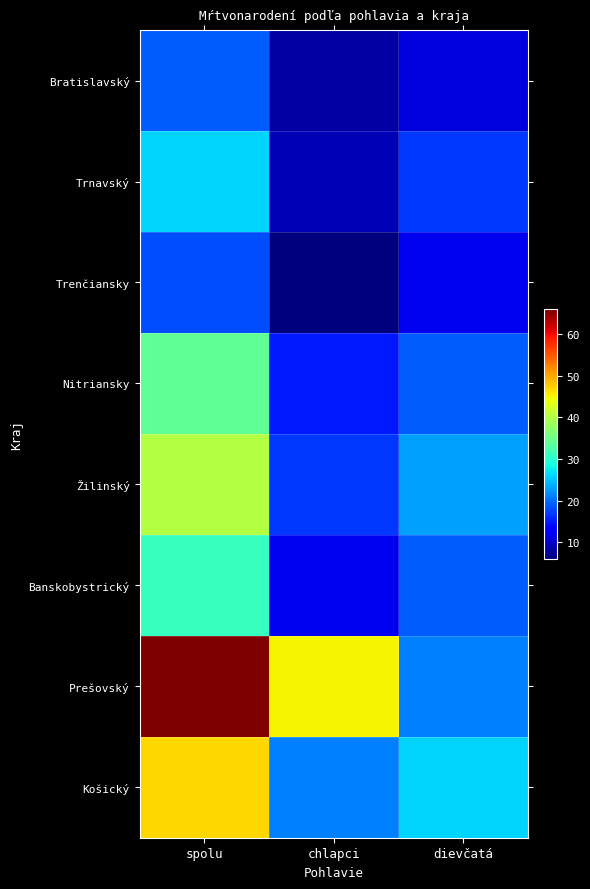

Which label corresponds to the largest value in the chart?

spolu